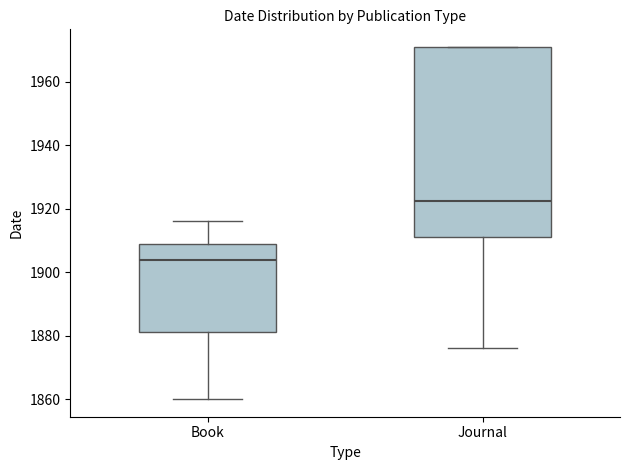

Reading left to right, transcribe this box plot: for each box, give where its median line is, the range the box spans, and where its two whiskers end, as read against the y-axis. The values are not printed on the chart, so give them approximately, as read against the axis.

Book: median 1904, box 1882 to 1908, whiskers 1860 to 1916
Journal: median 1922, box 1912 to 1972, whiskers 1876 to 1972